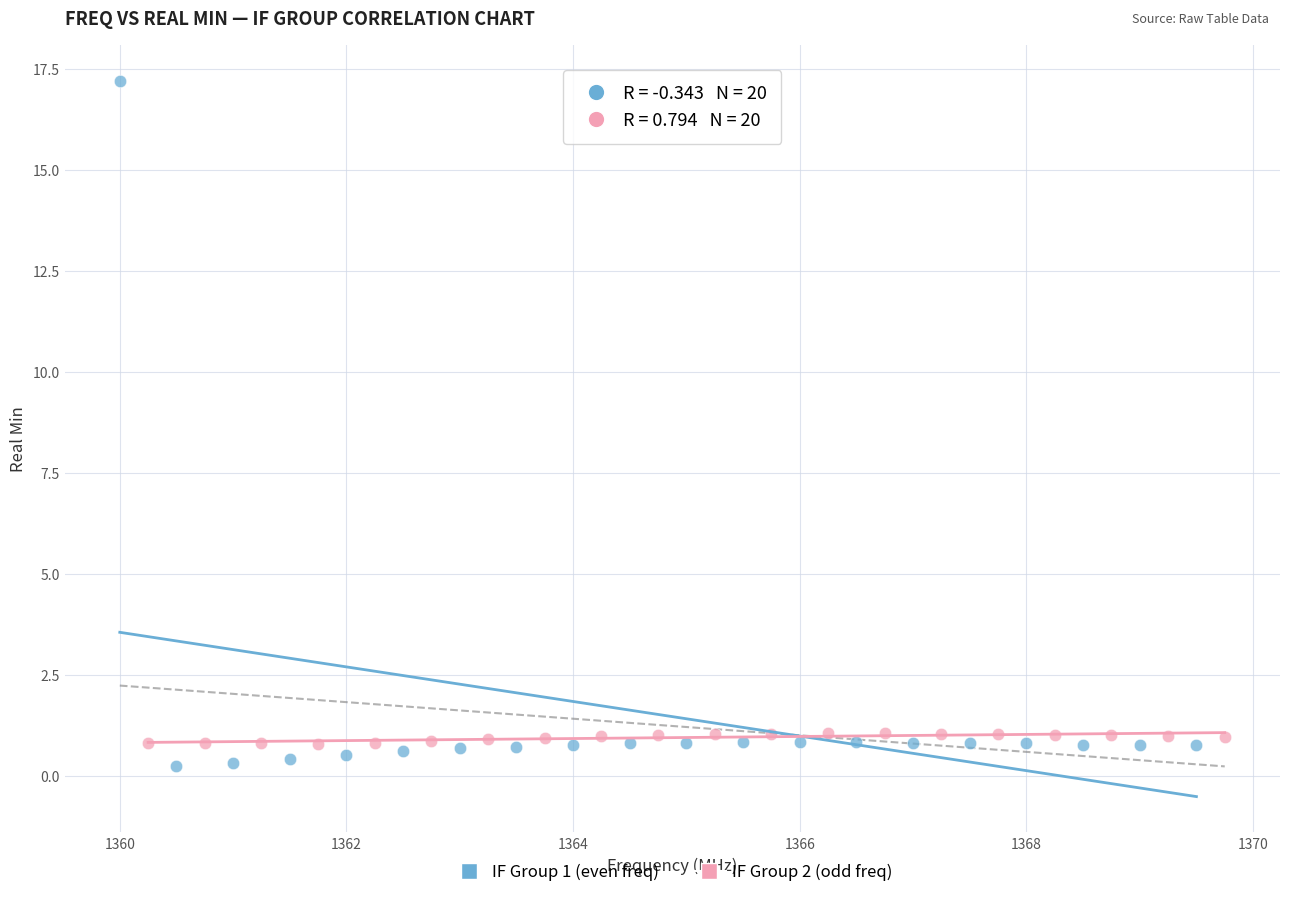

Which series has the largest Y range (max minus min)?

IF Group 1 (even freq)